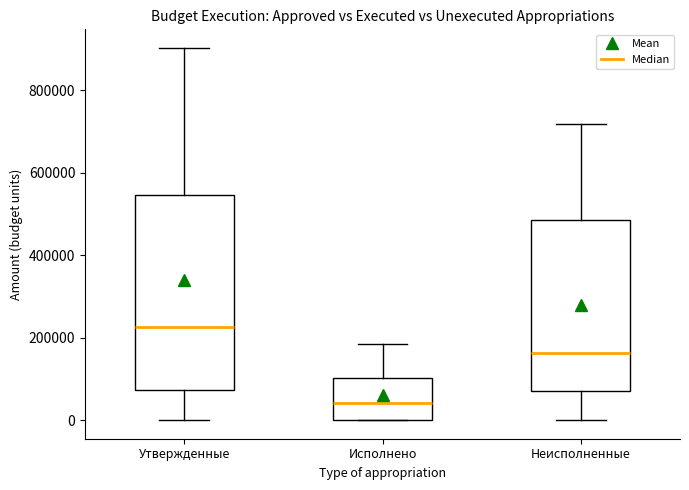

Reading left to right, read every box against the y-axis: the position of its median line, the range the box covers, and the ends of its whiskers. The values are not printed on the chart, so give them approximately, as read against the axis.

Утвержденные: median 220000, box 80000 to 540000, whiskers 0 to 900000
Исполнено: median 40000, box 0 to 100000, whiskers 0 to 180000
Неисполненные: median 160000, box 80000 to 480000, whiskers 0 to 720000